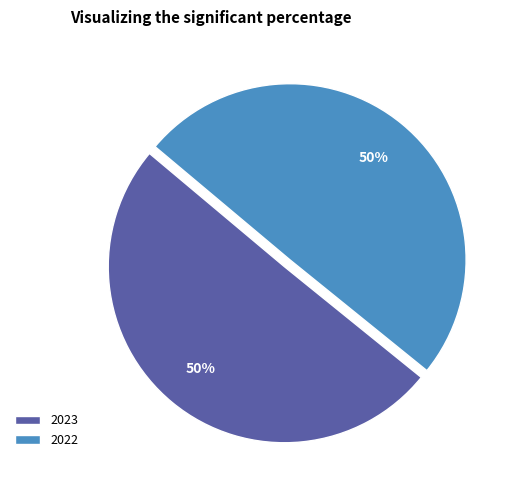

To the nearest percent, what portion does 2023 represent?

50%